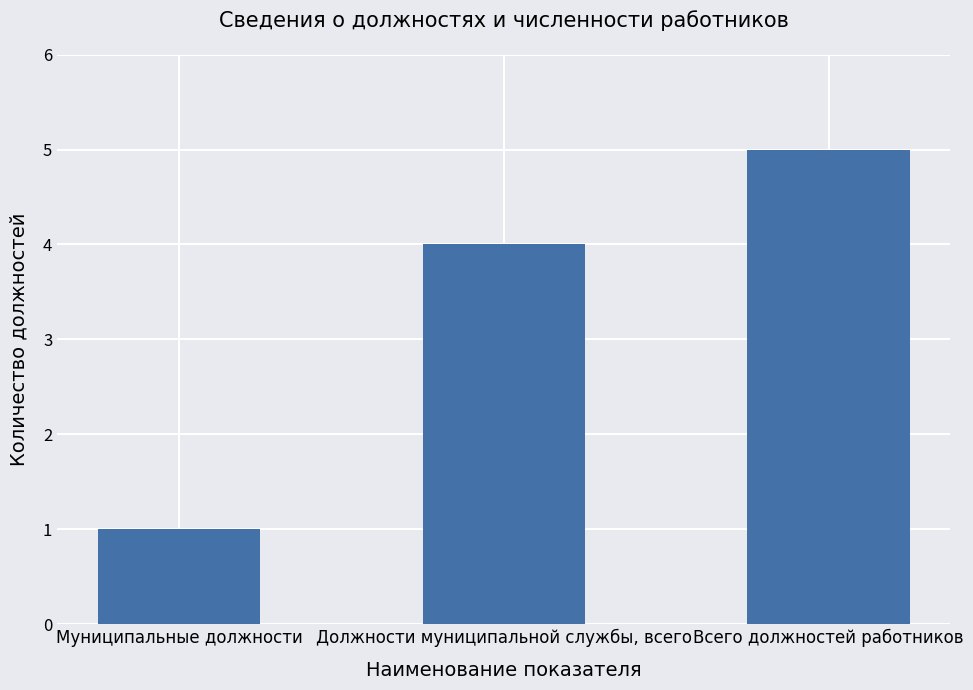

What is the value of the 1st bar from the left?

1